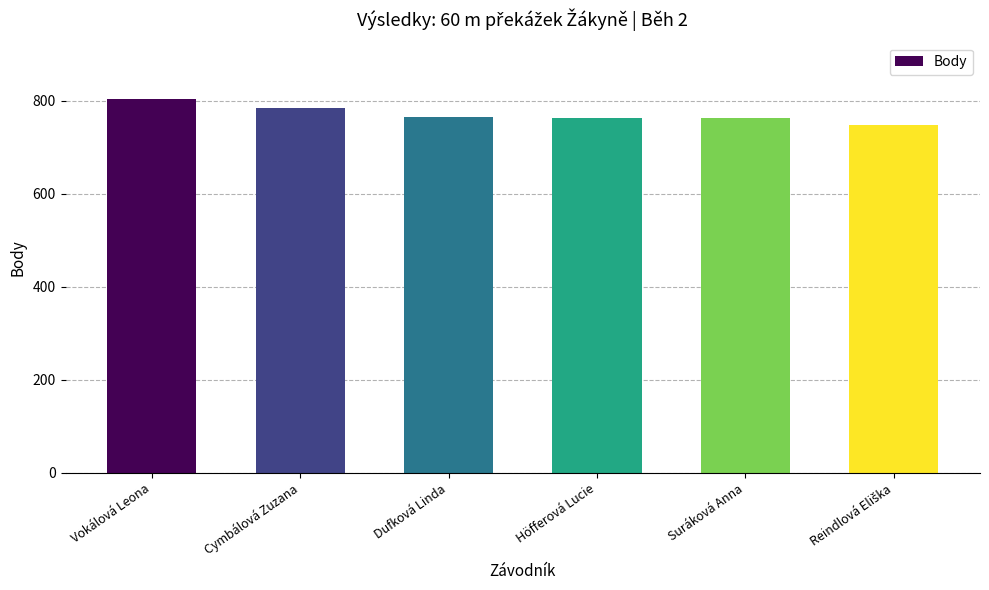

How many distinct data groups are displayed?

1